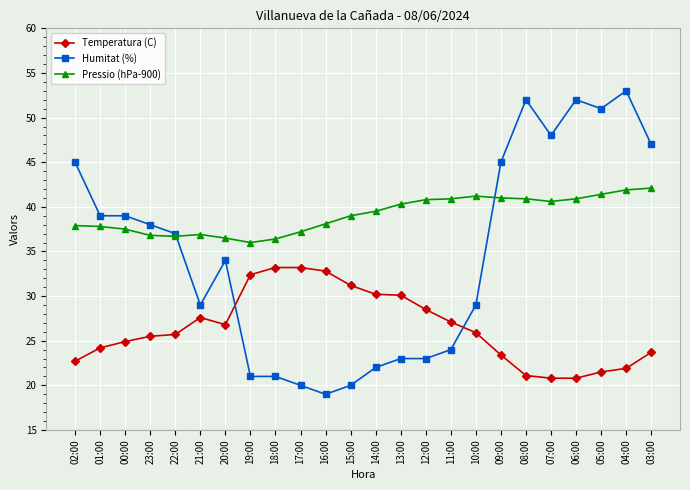

What is the value of the Temperatura (C) point at the 2nd from the left?

24.2